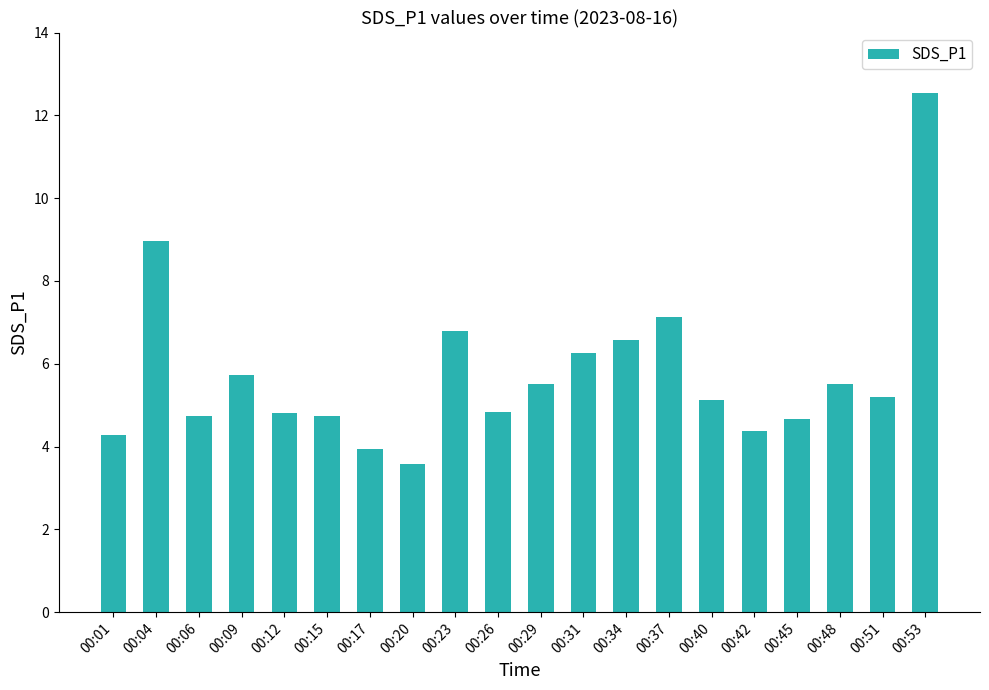

The value at 00:04 is 9.0. True or false?

True